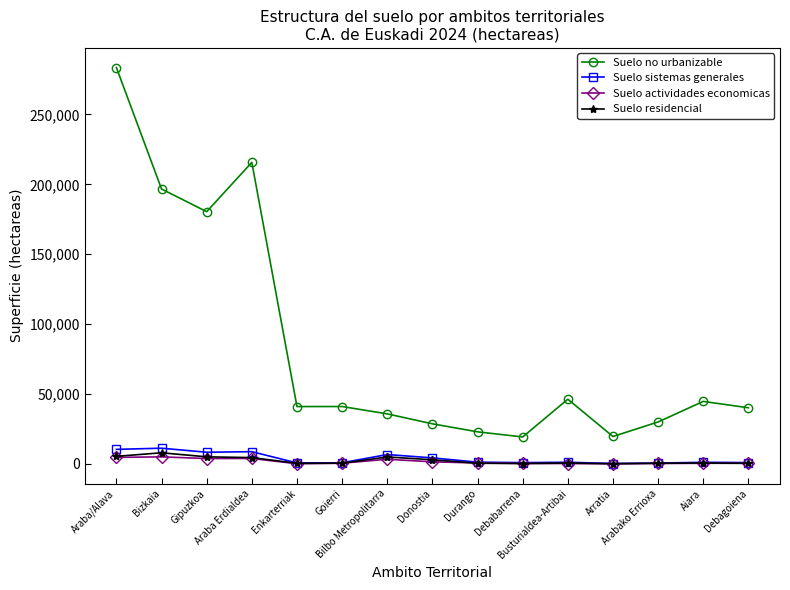

At how many categories does at least one series exceed 117749?

4